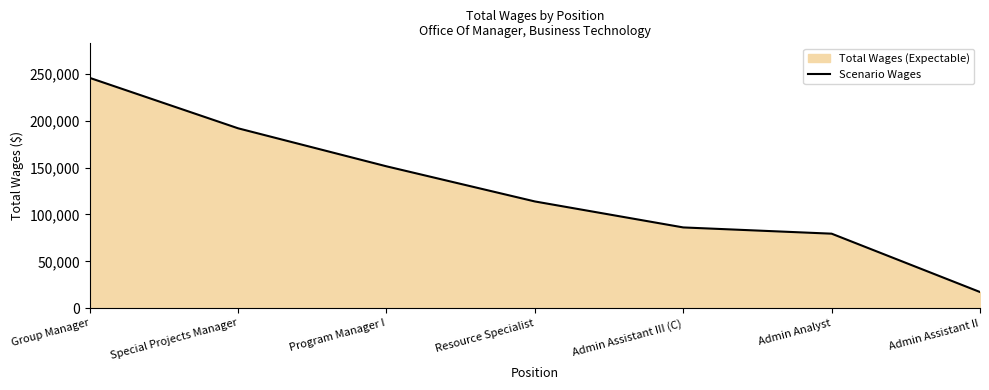

Reading right to left, what are all the values shown in this chart?

17281	79534	86197	113911	151390	191945	245749